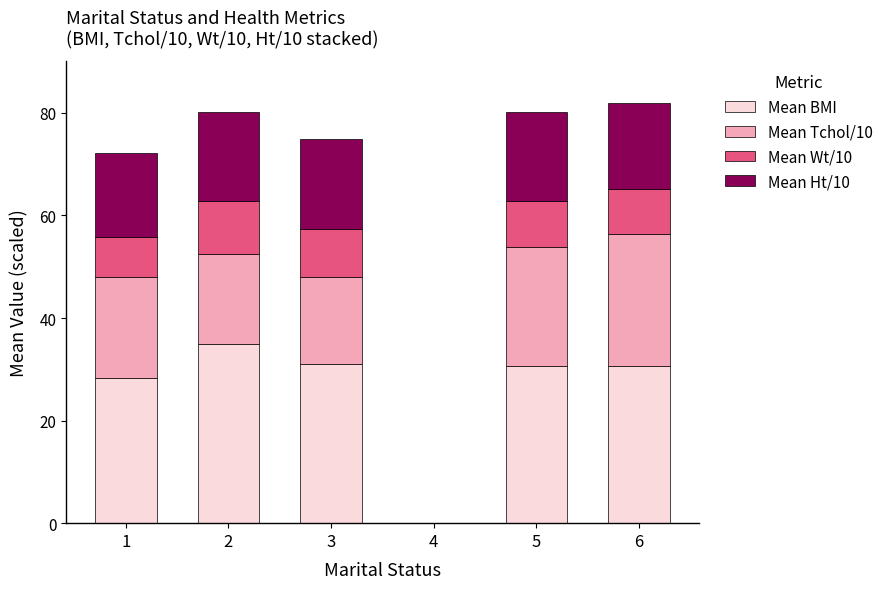

What is the total value across all series at 6?

82.0